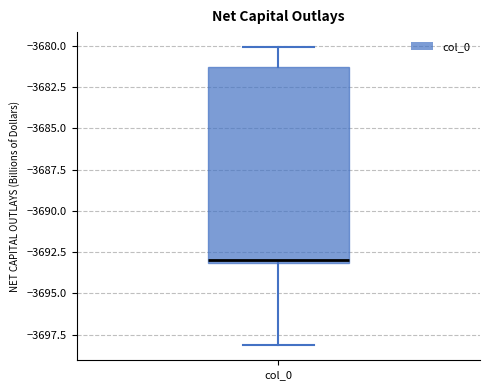

Where does the lower whisker of the box for col_0 end on the y-axis? The values are not printed on the chart, so give them approximately, as read against the axis.

-3698.0